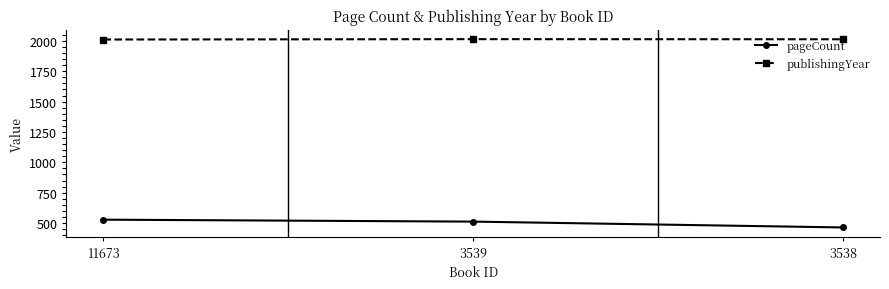

Rank the series by their maximum value, from lowest to highest.

pageCount, publishingYear